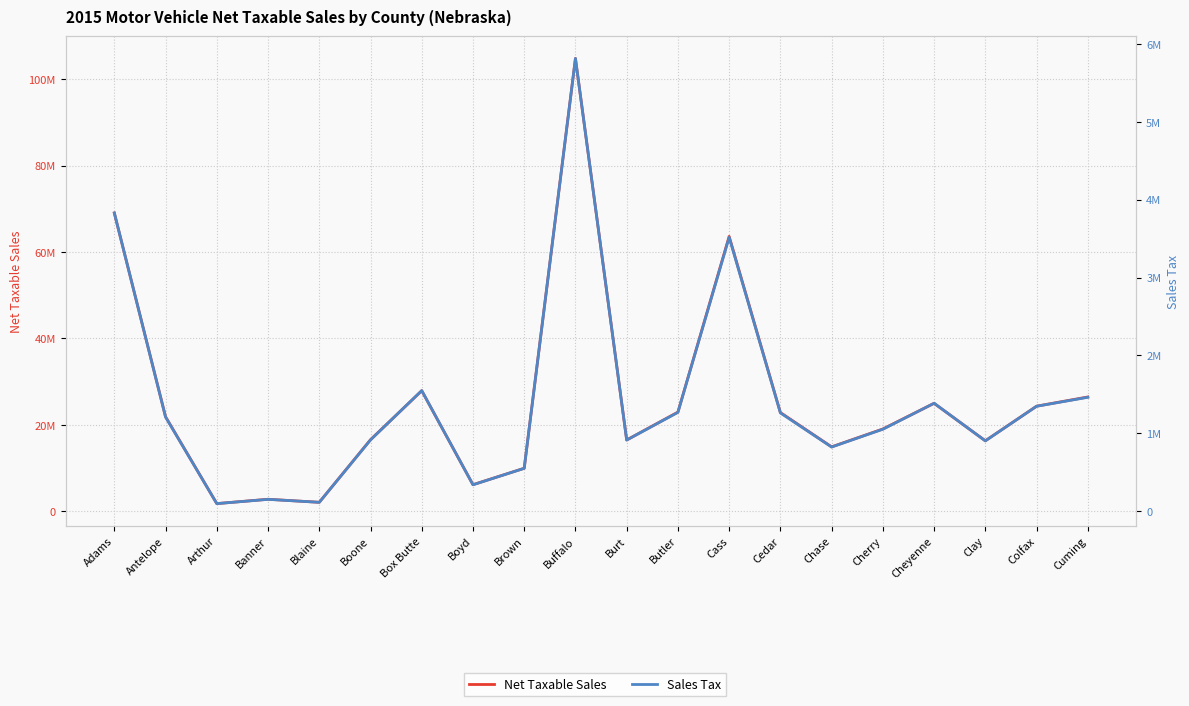

The value of Sales Tax at Brown is 765312.0. True or false?

False